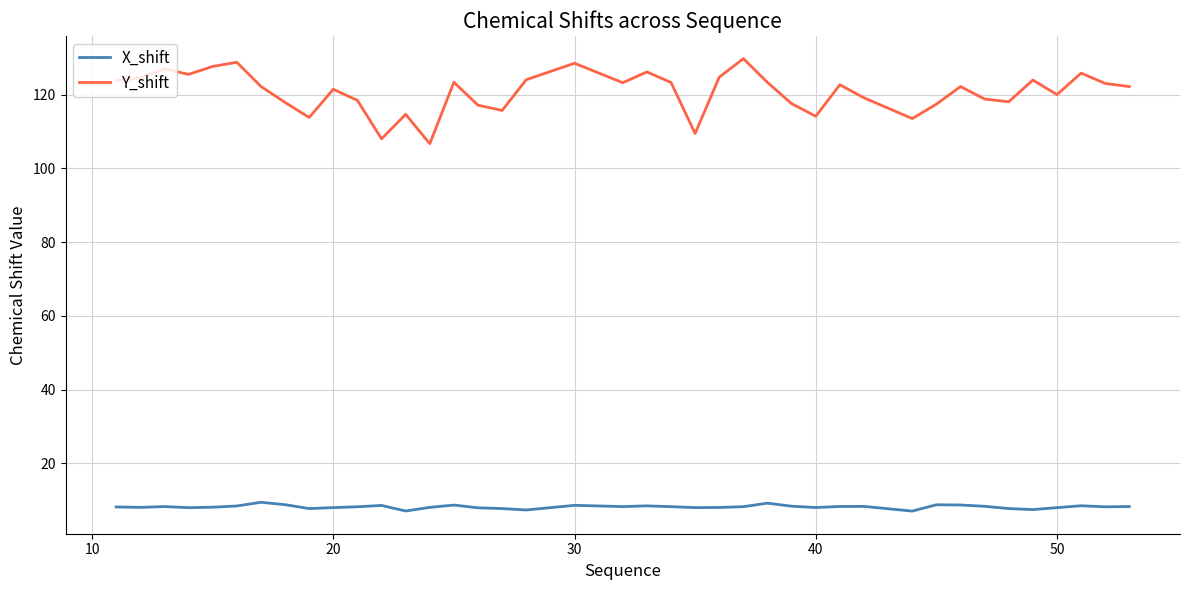

Which series has the largest total across all categories?

Y_shift